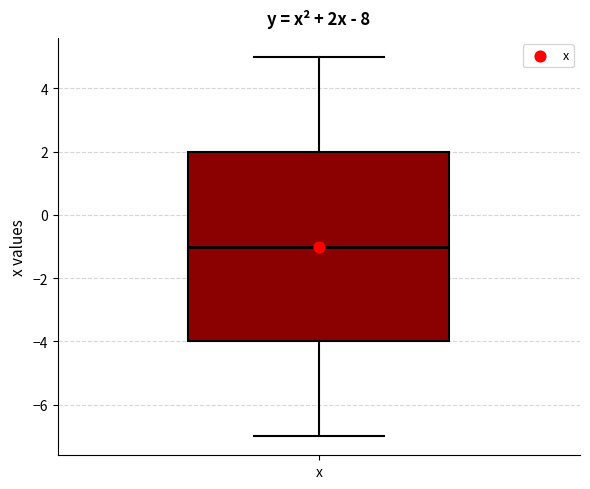

Read this box plot against the y-axis: the position of the median line, the range covered by the box, and the ends of both whiskers. The values are not printed on the chart, so give them approximately, as read against the axis.

median -1, box -4 to 2, whiskers -7 to 5